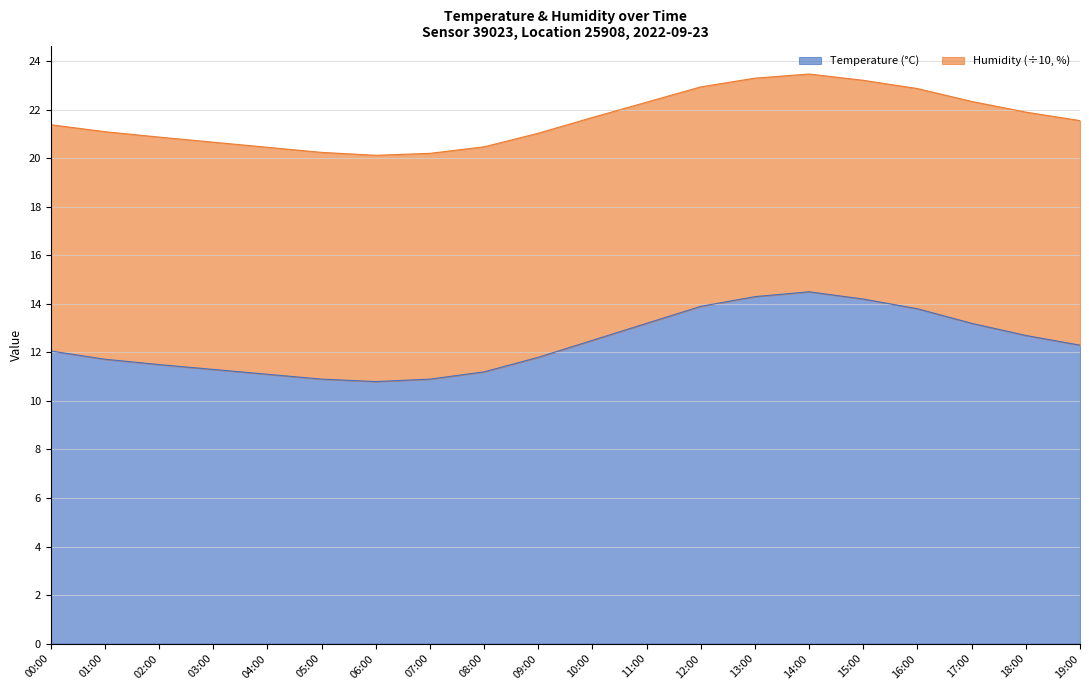

At which category does the data reach its first local valley?

06:00